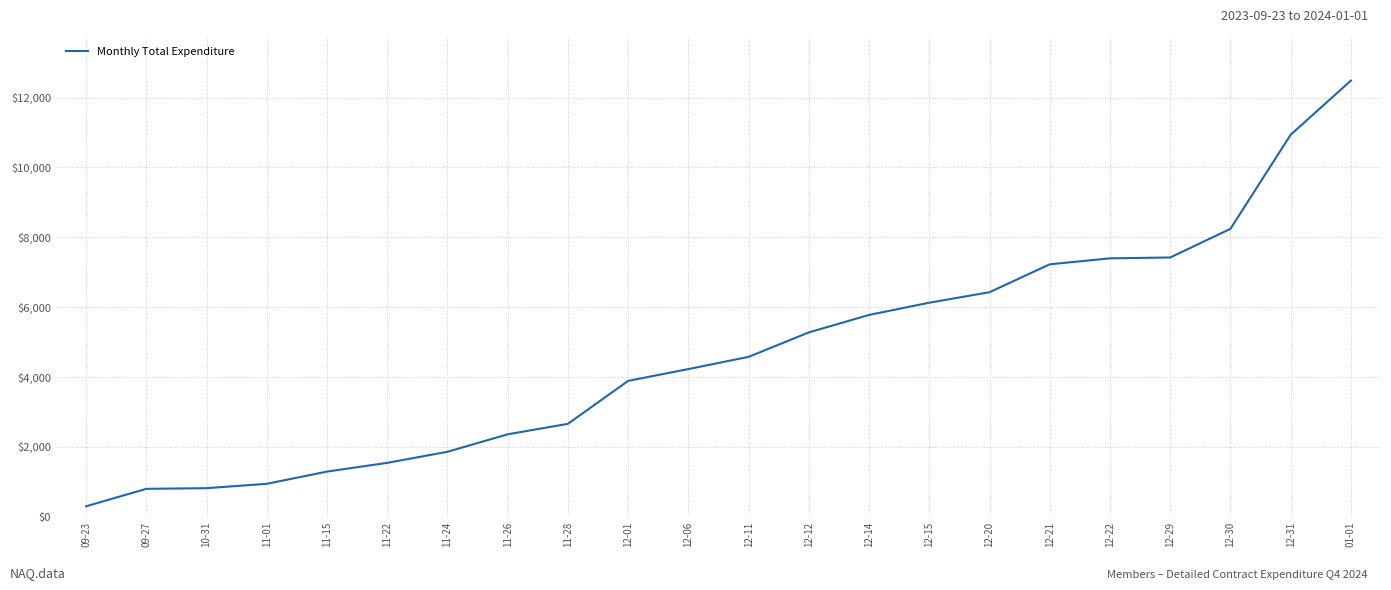

What is the change in value from 09-27 to 11-26?

+1560.3